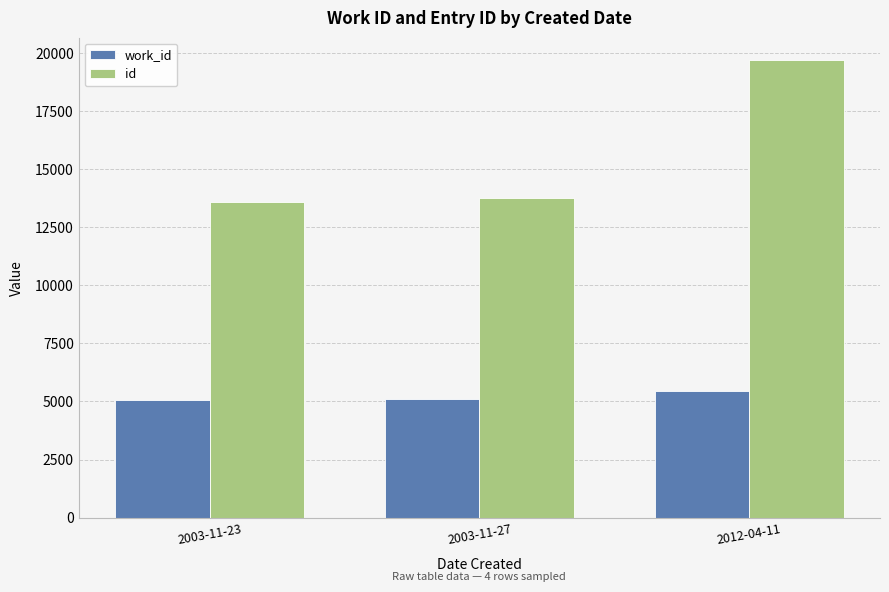

Count the number of categories in the chart.

3